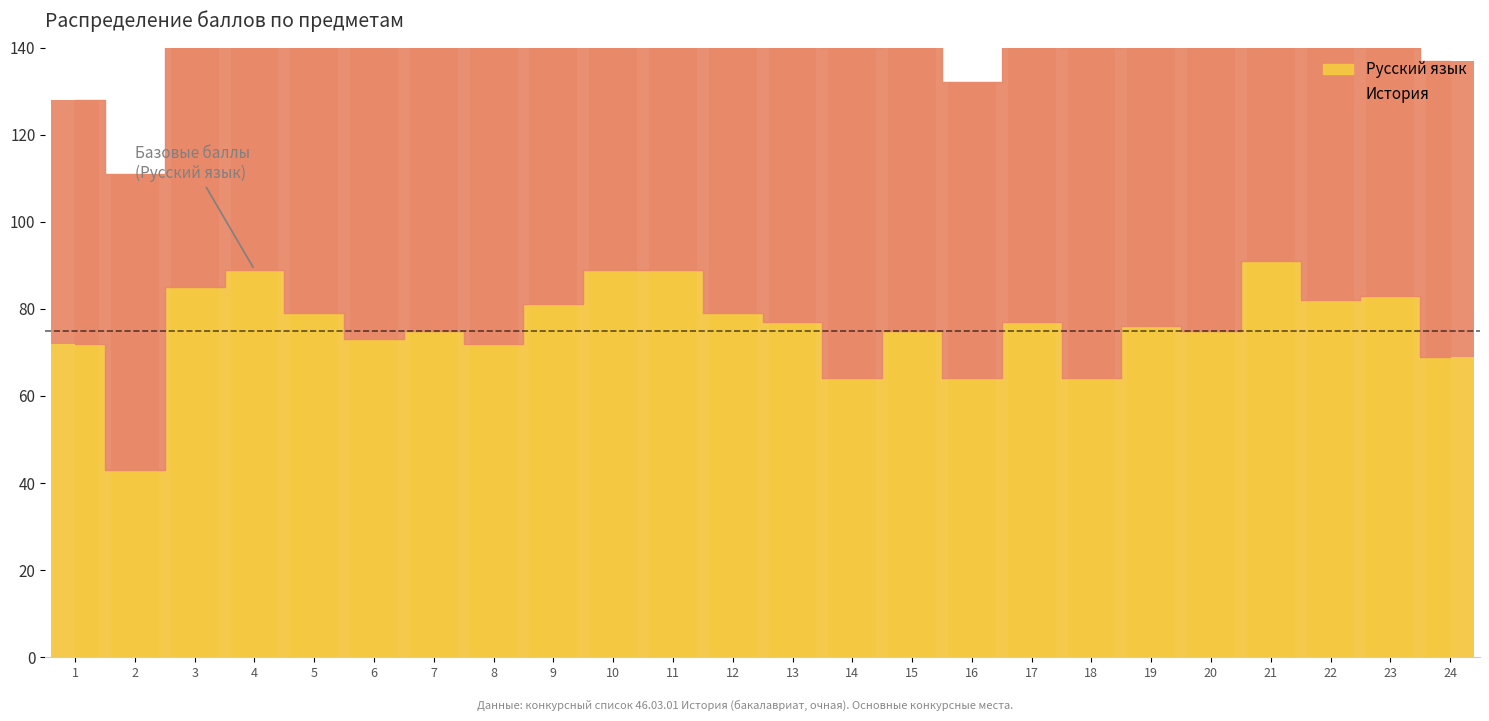

The Русский язык series shows 91 at 21. True or false?

True